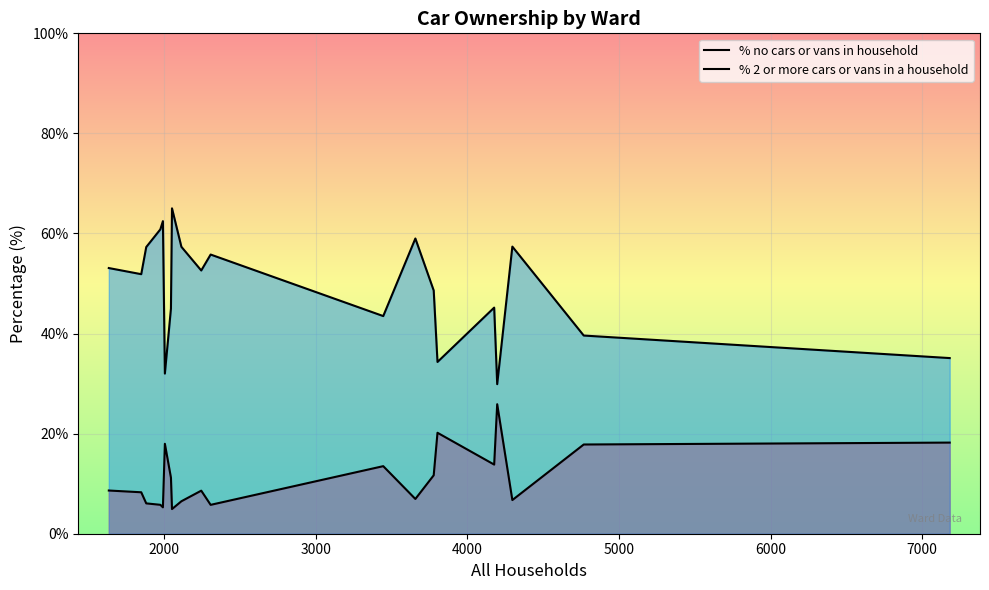

How many lines are shown in the chart?

2